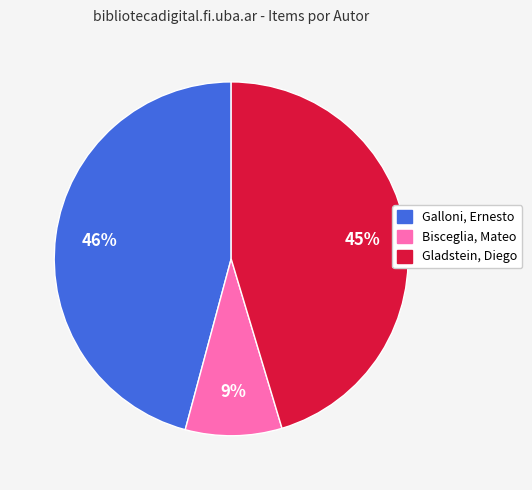

Combined, do Galloni, Ernesto and Bisceglia, Mateo account for over 50%?

Yes